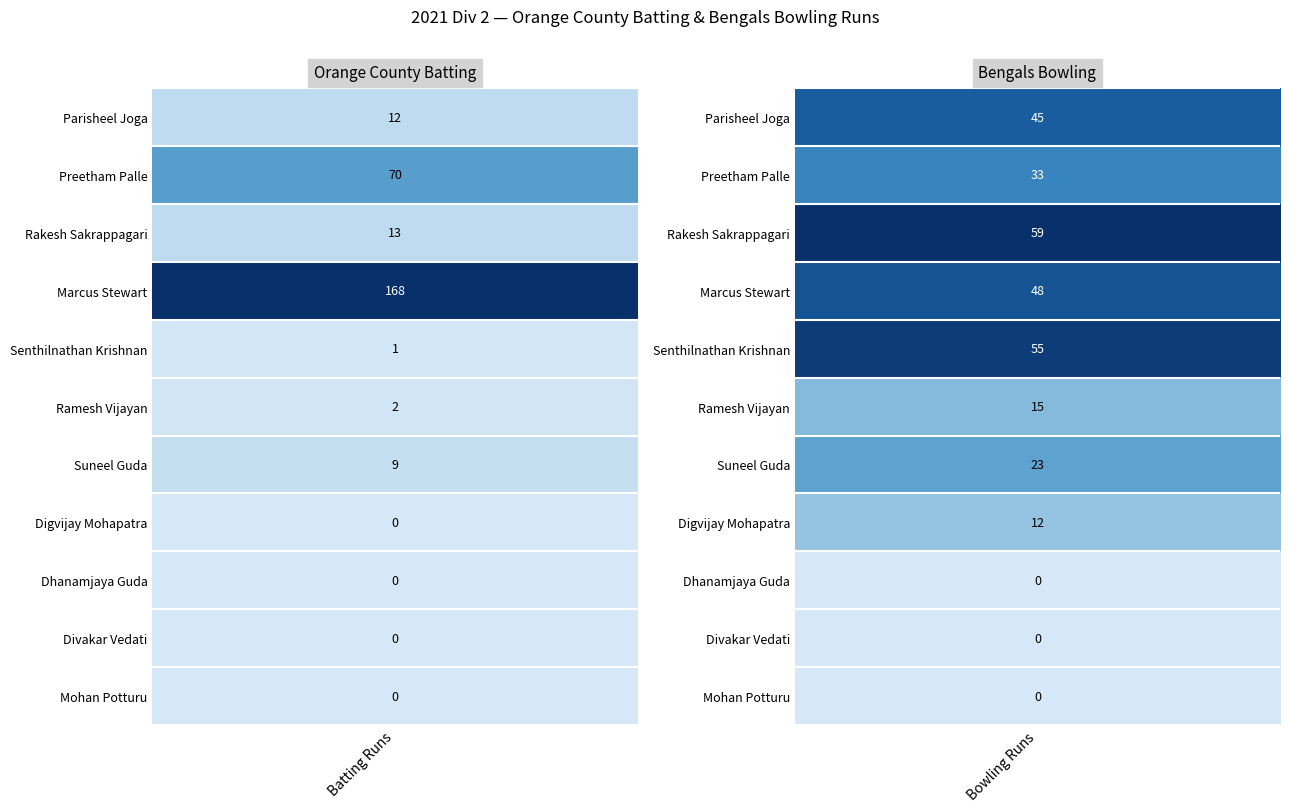

How many data points does each series have?

11